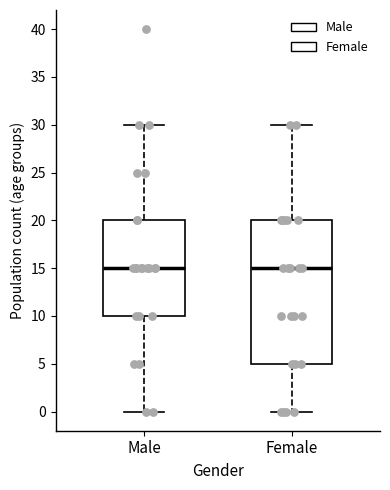

Comparing the boxes themselves (not the whiskers), which one is the tallest?

Female